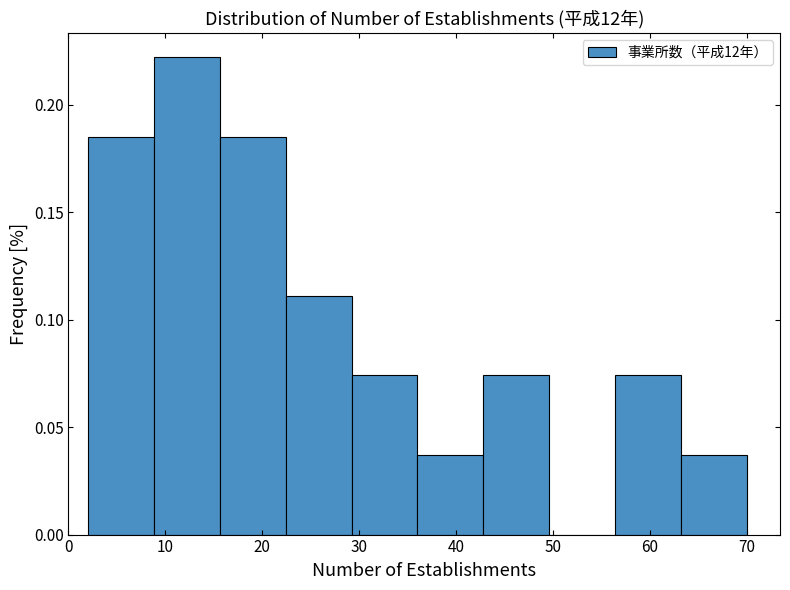

Reading left to right, list every bar in this chart as the range it spans on the x-axis followed by its height. Neither the bar edges nor the heights are printed on the chart, so give them approximately, as read against the axes.

2.0 to 8.8: 0.185
8.8 to 15.6: 0.220
15.6 to 22.4: 0.185
22.4 to 29.2: 0.110
29.2 to 36.0: 0.075
36.0 to 42.8: 0.035
42.8 to 49.6: 0.075
49.6 to 56.4: 0
56.4 to 63.2: 0.075
63.2 to 70.0: 0.035